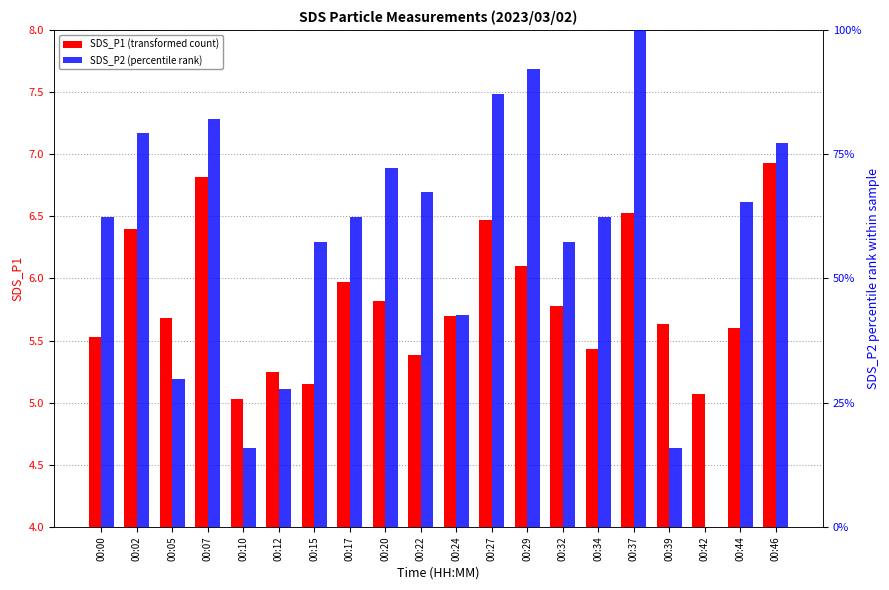

Rank the series at 00:46 from lowest to highest value.

SDS_P1 (transformed count), SDS_P2 (percentile rank)